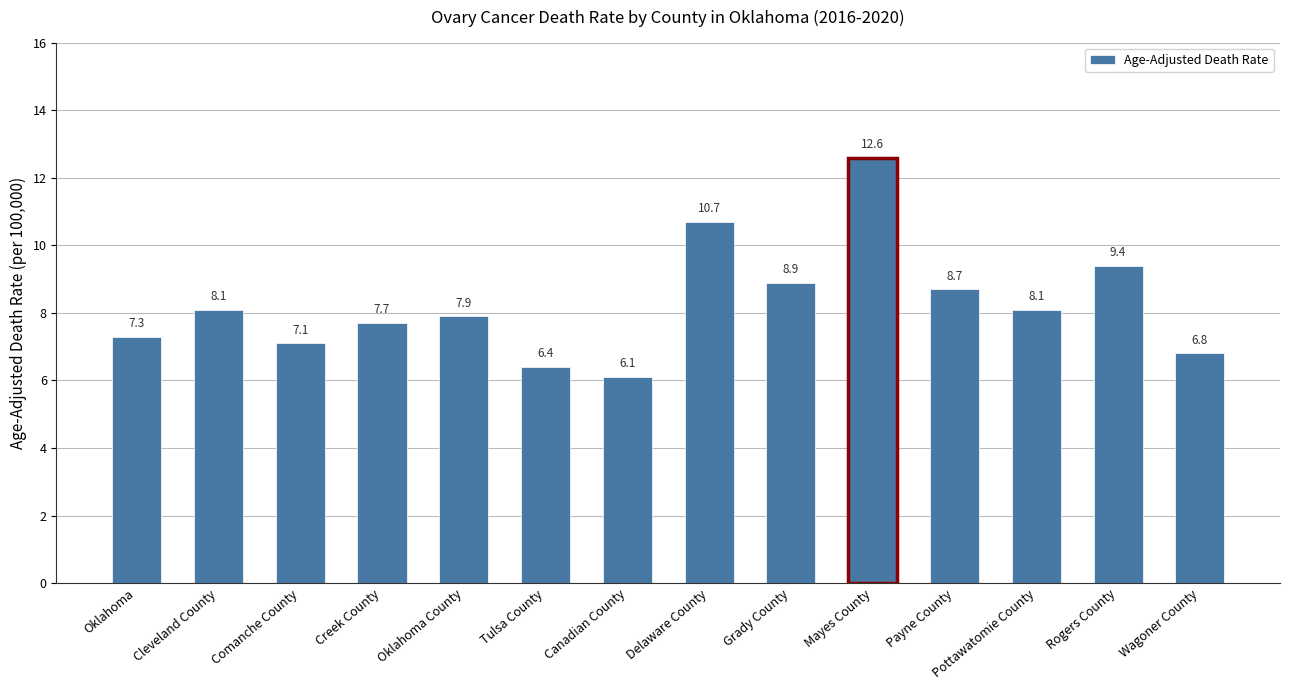

What is the difference between the second highest and second lowest values?

4.3